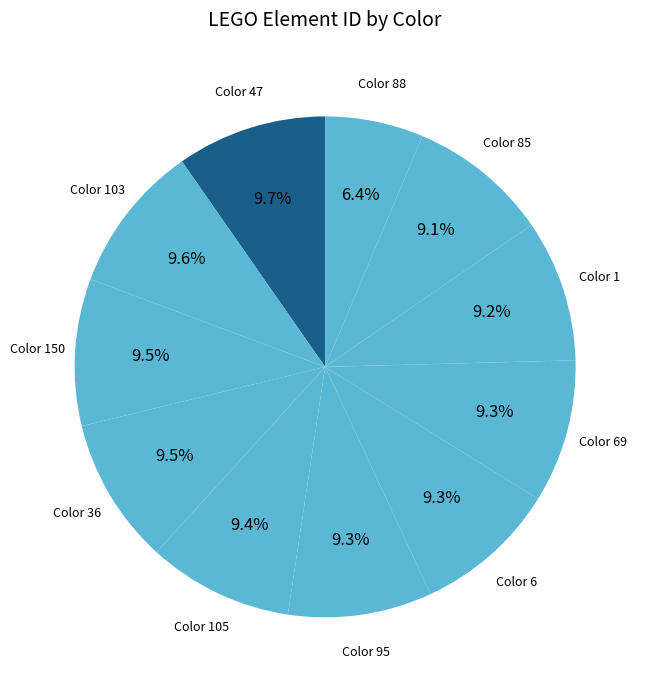

Count the number of slices in the pie.

11